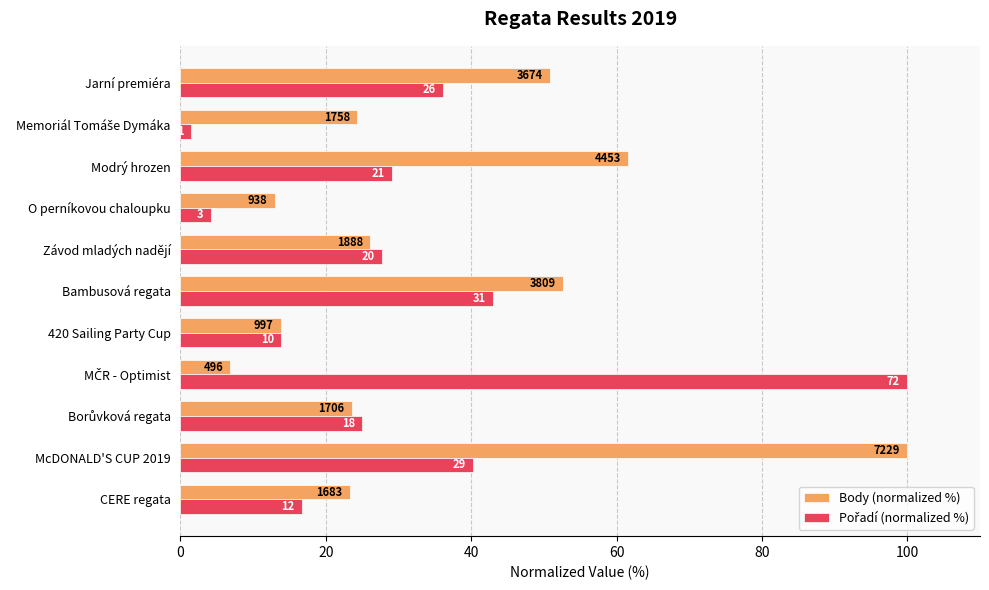

What is the average value of the Pořadí (normalized %) series?

30.7